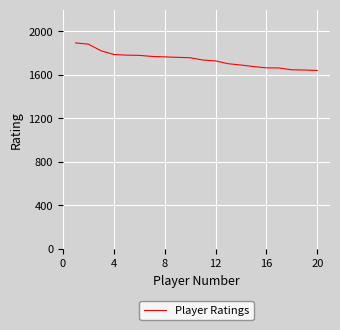

What is the smallest value displayed?

1641